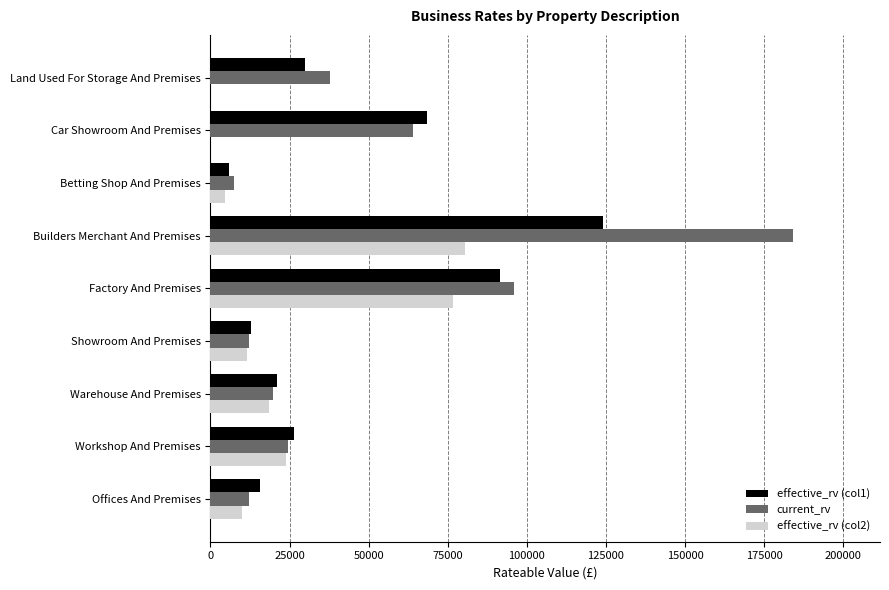

Which label corresponds to the largest value in the chart?

Builders Merchant And Premises